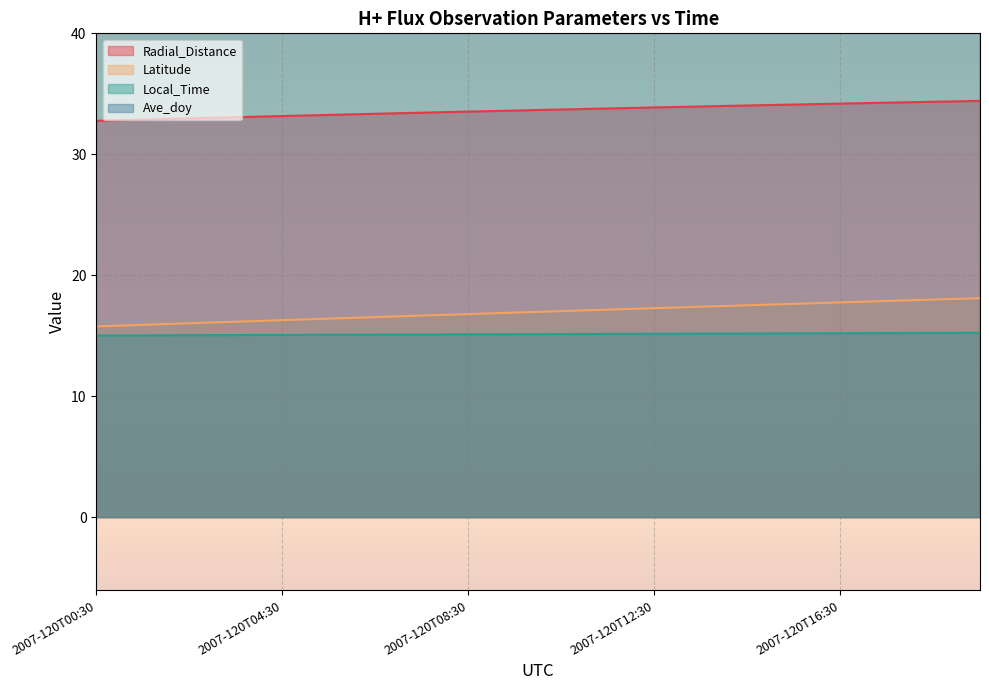

Reading right to left, extract all data points from this chart.

Radial_Distance: 34.4	34.3	34.3	34.2	34.1	34.0	34.0	33.9	33.8	33.7	33.6	33.5	33.4	33.4	33.3	33.2	33.1	33.0	32.9	32.8
Latitude: 18.1	18.0	17.9	17.8	17.6	17.5	17.4	17.3	17.2	17.0	16.9	16.8	16.7	16.5	16.4	16.3	16.2	16.0	15.9	15.8
Local_Time: 15.3	15.2	15.2	15.2	15.2	15.2	15.2	15.2	15.2	15.1	15.1	15.1	15.1	15.1	15.1	15.1	15.1	15.1	15.0	15.0
Ave_doy: 120.8	120.8	120.7	120.7	120.6	120.6	120.6	120.5	120.5	120.4	120.4	120.4	120.3	120.3	120.2	120.2	120.1	120.1	120.1	120.0